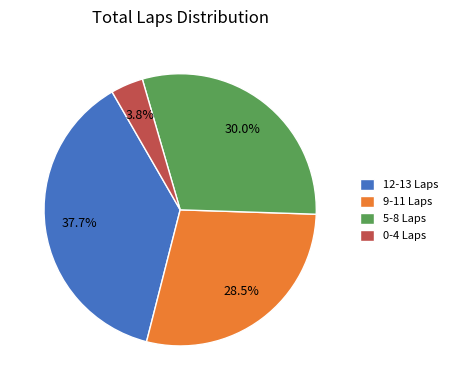

What percentage do 0-4 Laps and 5-8 Laps together represent?

33.8%